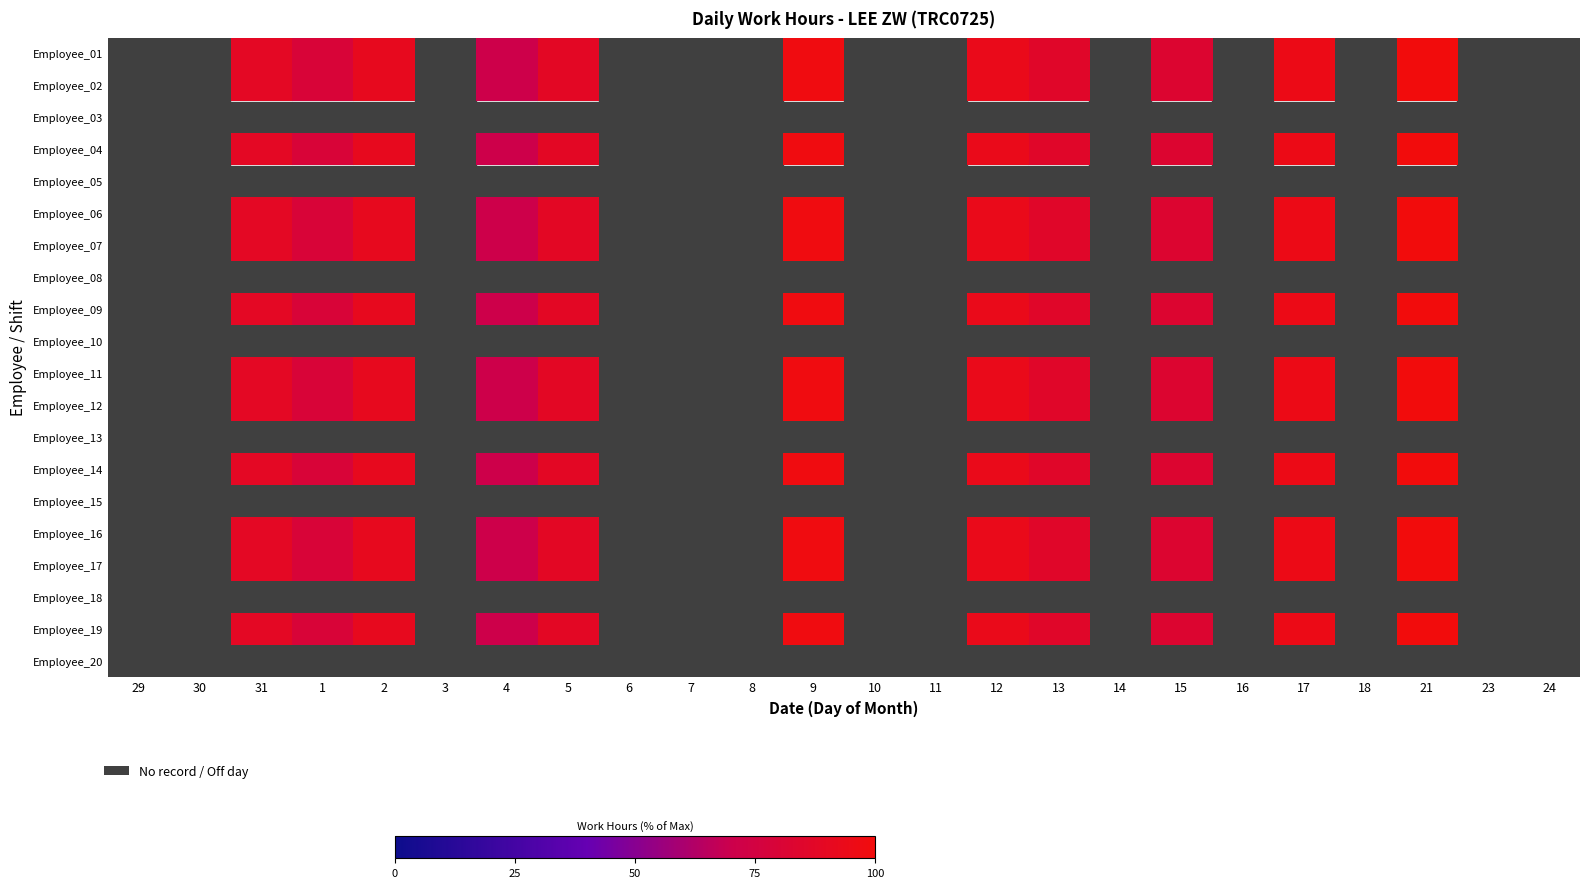

What is the difference between the highest and lowest values at 15?

82.9